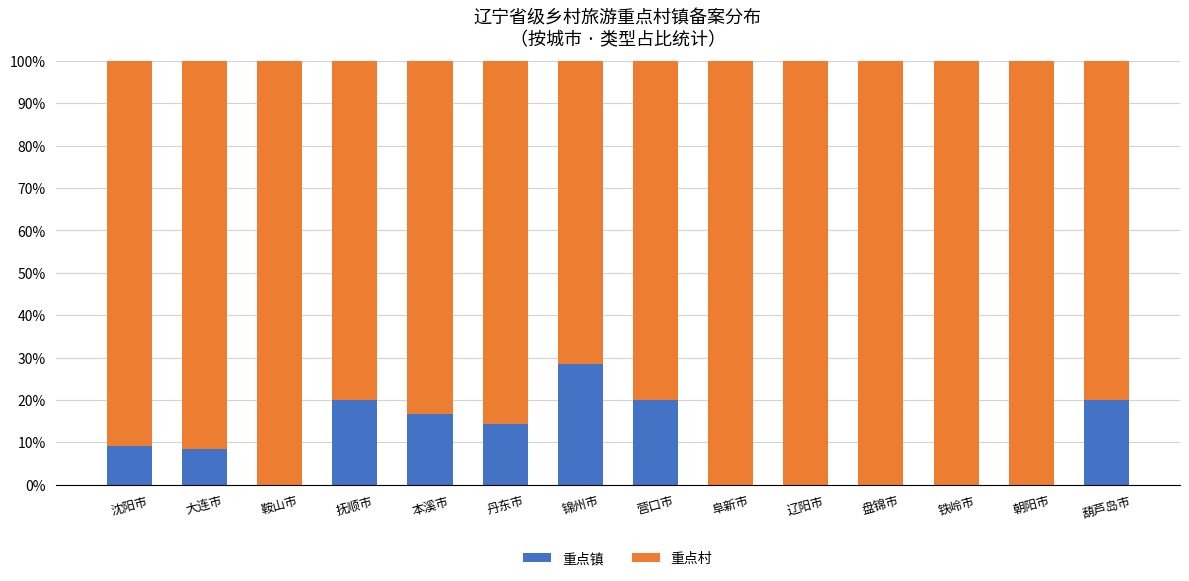

How many values in the 重点镇 series exceed 9?

7